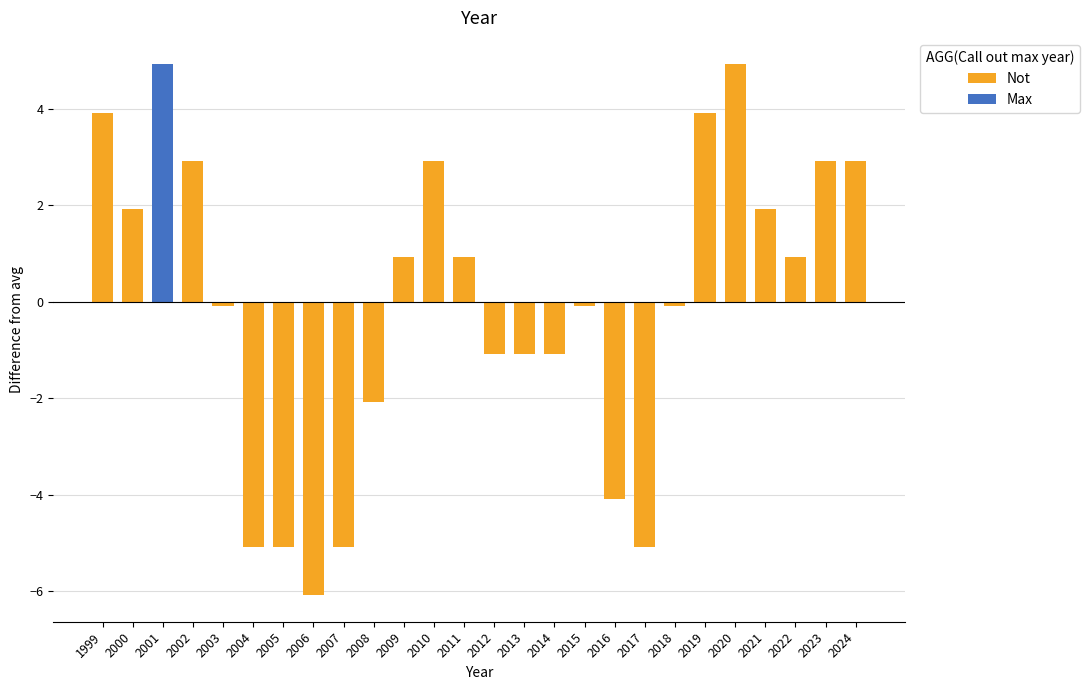

Is it true that Not equals 0.9 at 2011?

True